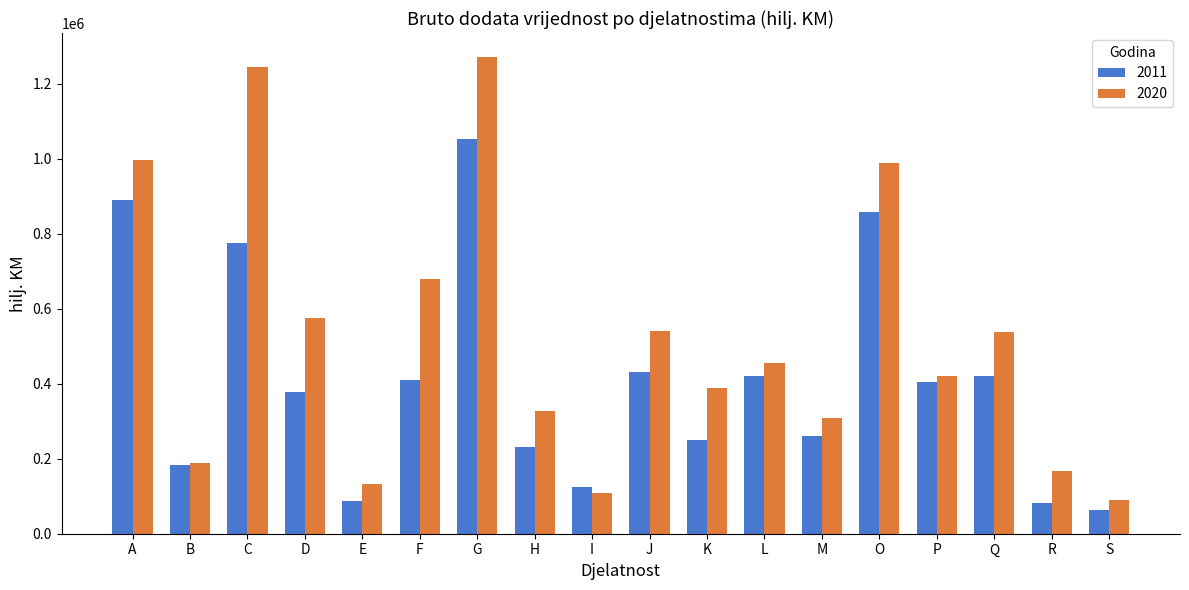

What is the label of the 11th bar from the left?

K